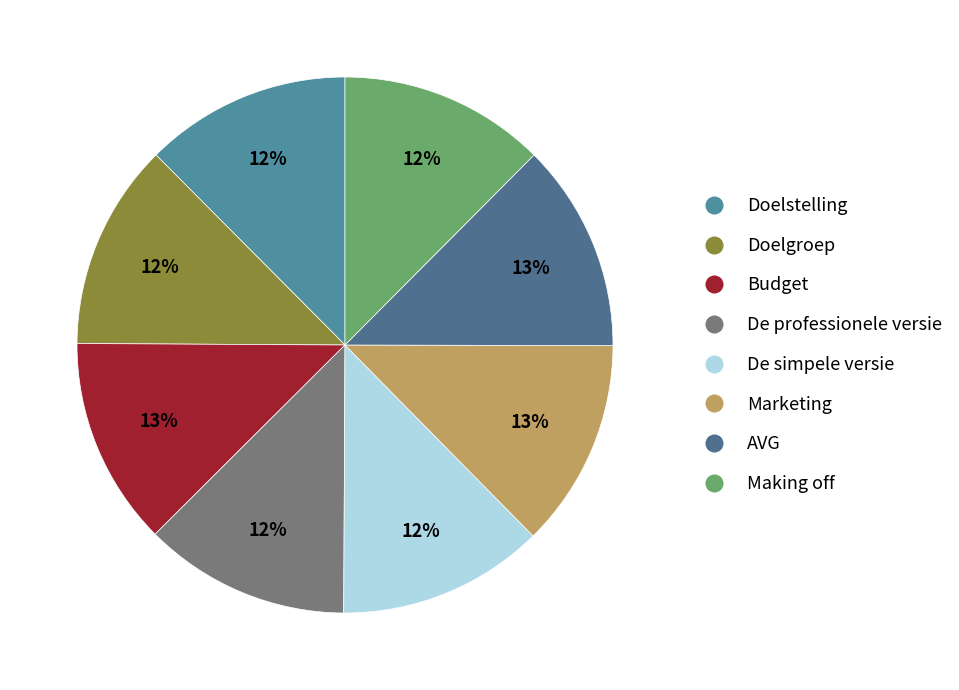

Is it true that Doelgroep is 1% of the pie?

False